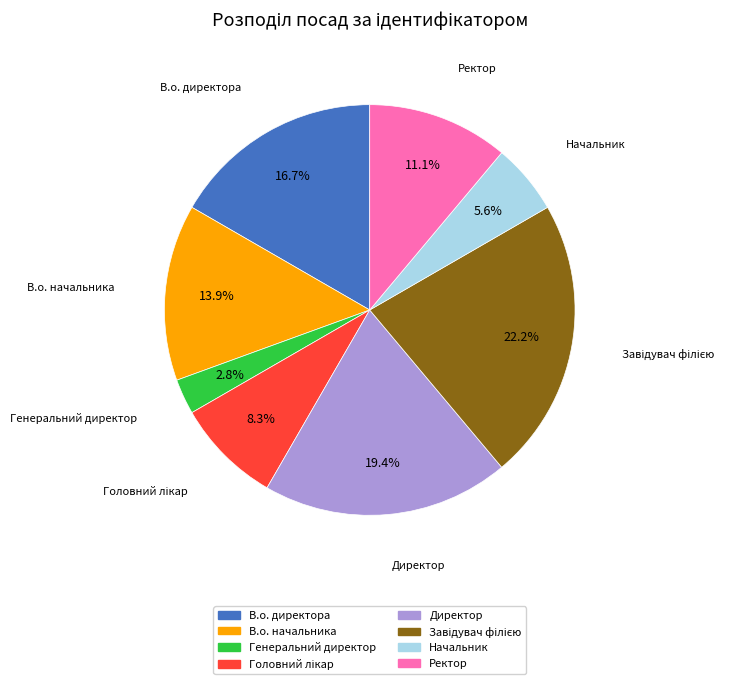

What is the total percentage of В.о. директора and Директор?

36.1%